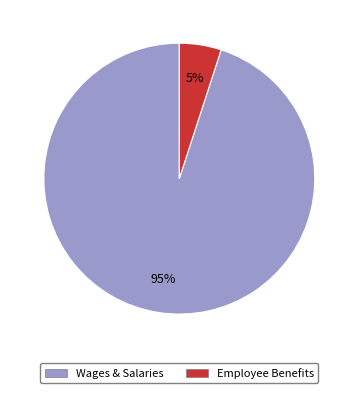

Is there any slice that represents more than half of the pie?

Yes